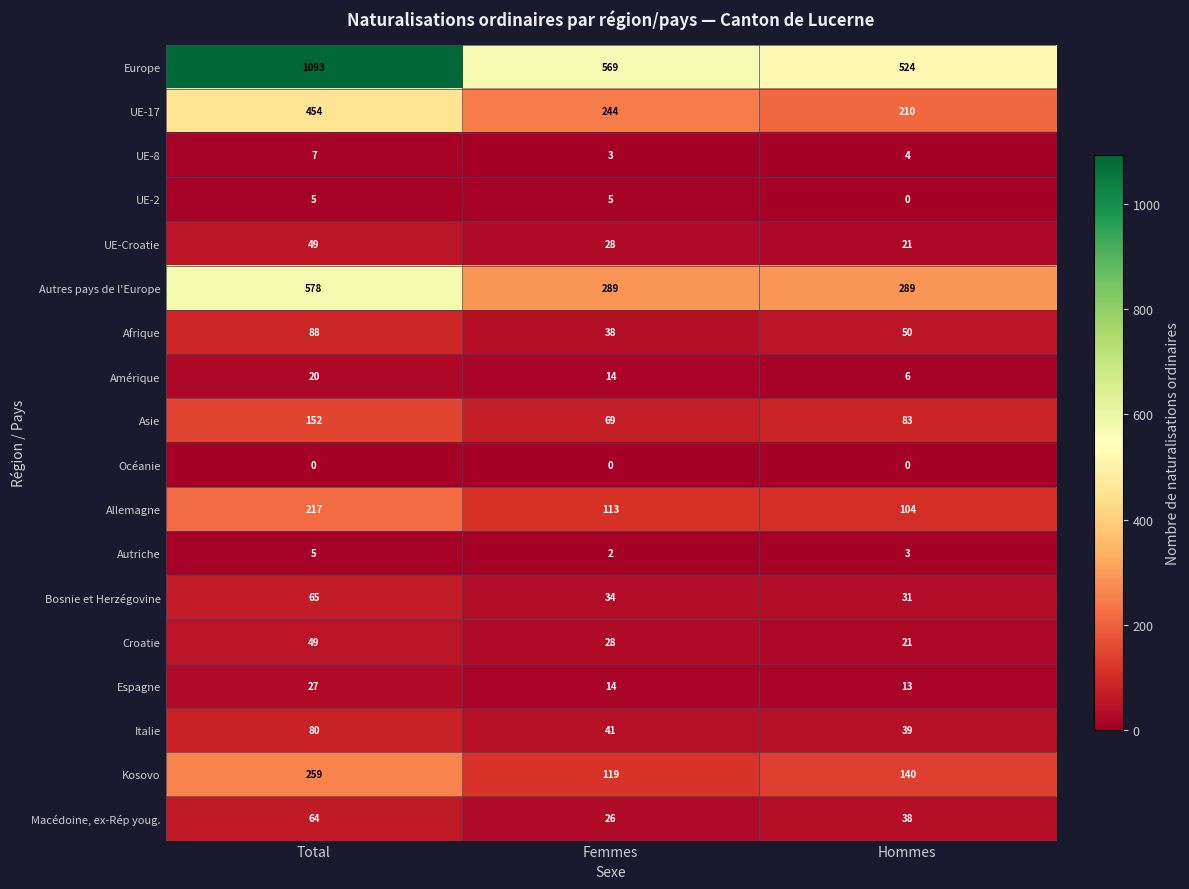

What is the maximum value shown in the chart?

1093